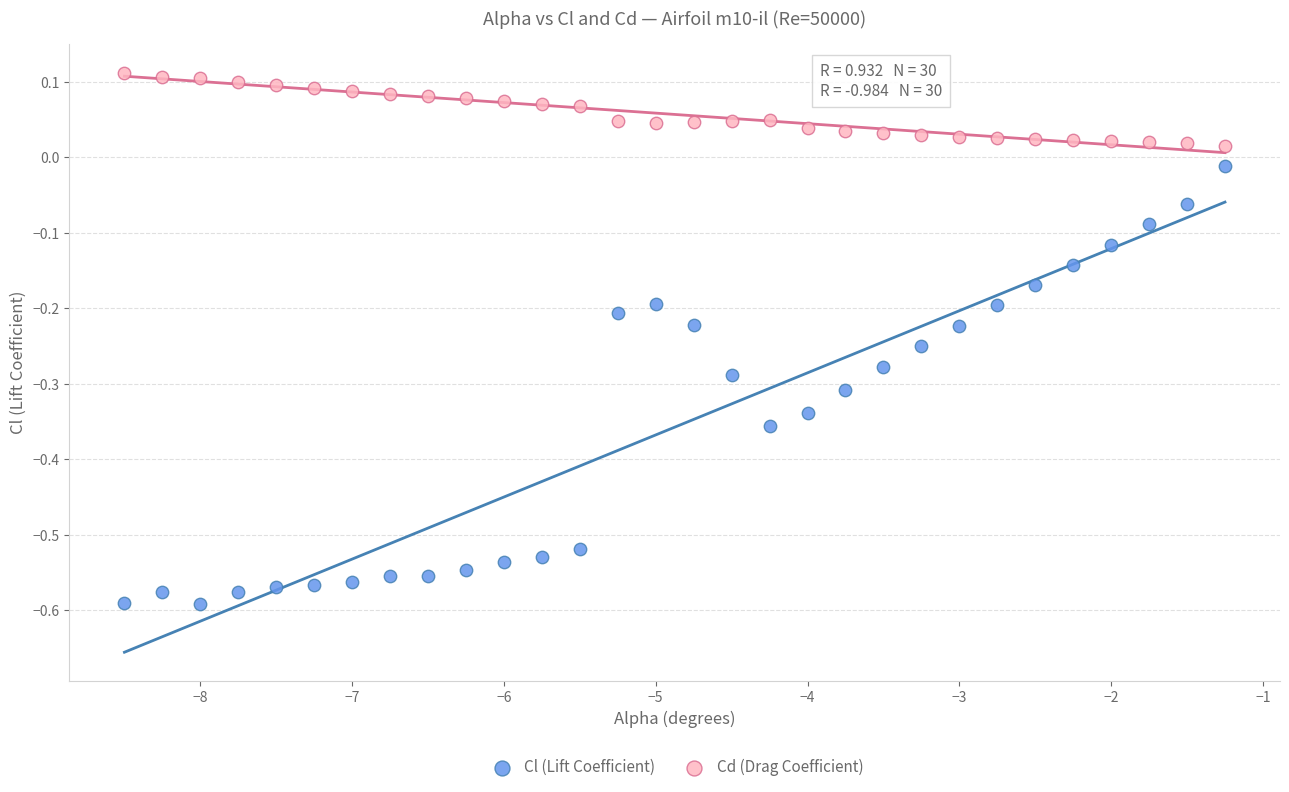

Which series contains the highest Y value?

Cd (Drag Coefficient)